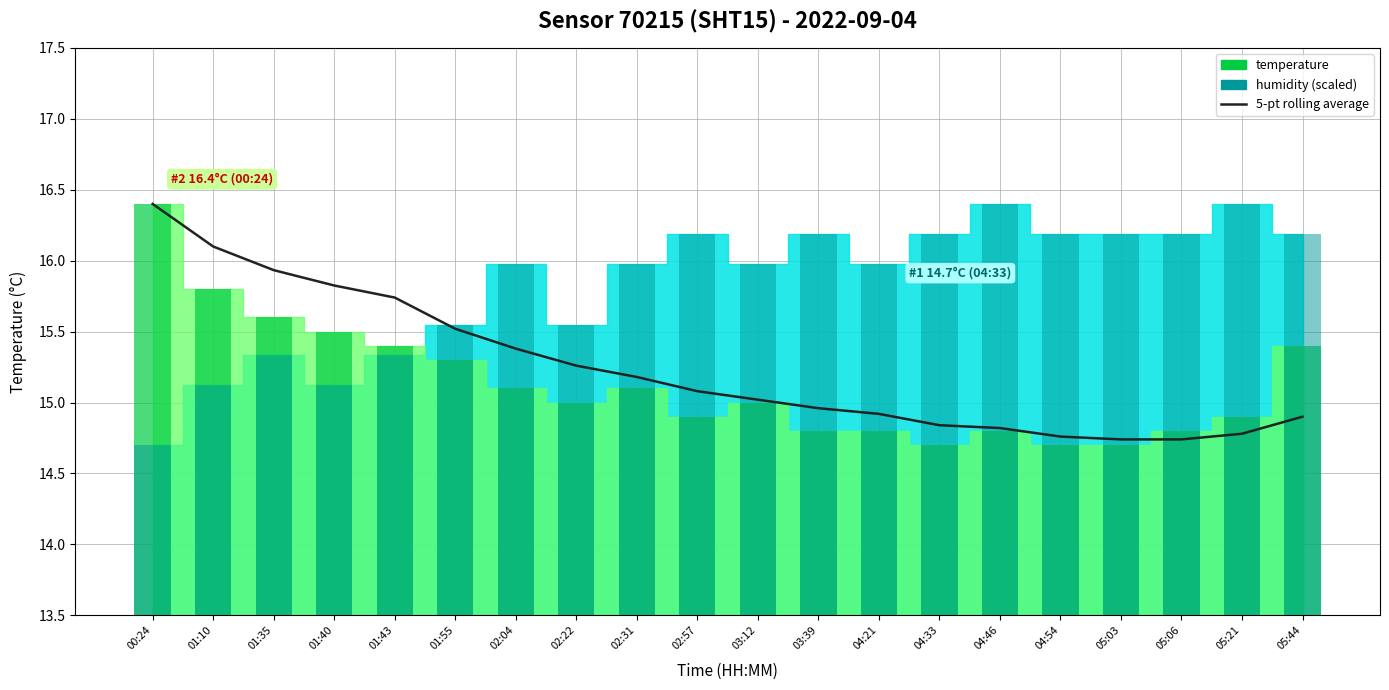

Which category has the lowest value across all series?

05:03